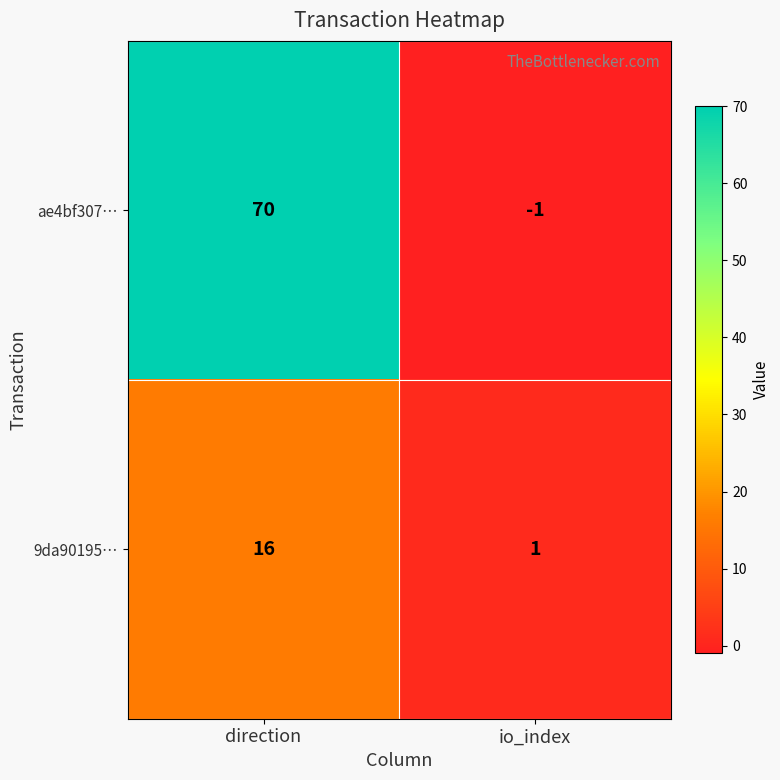

Reading left to right, transcribe all the data shown in this chart.

ae4bf307…: 70	-1
9da90195…: 16	1